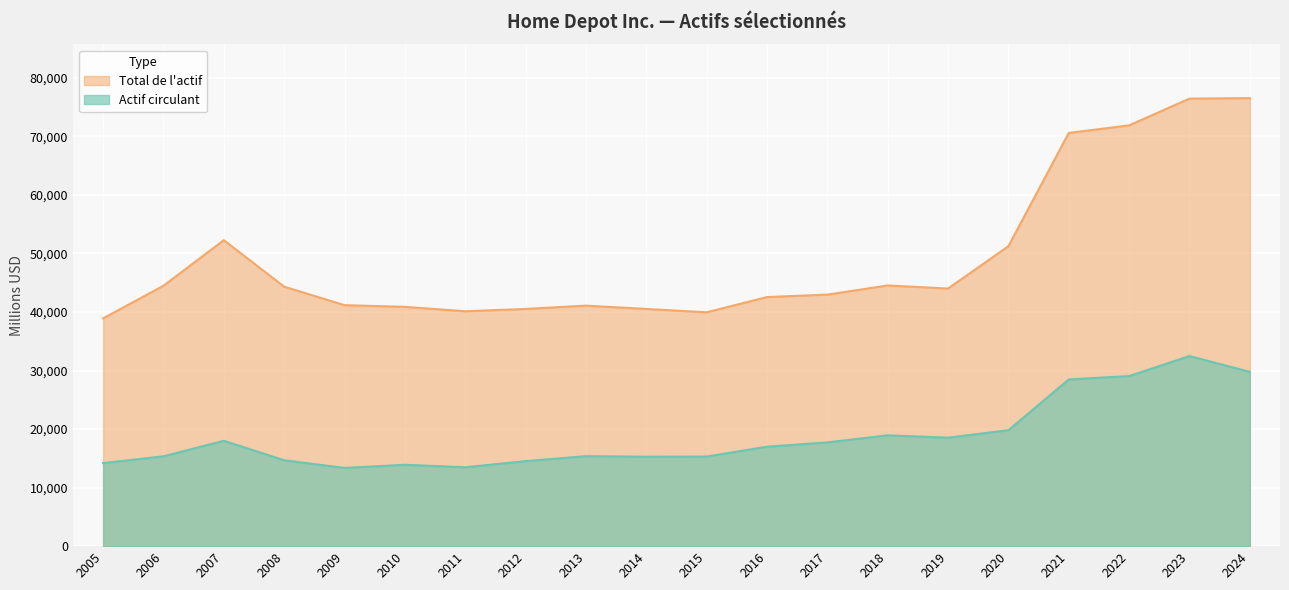

At which label does Actif circulant reach its minimum?

2009